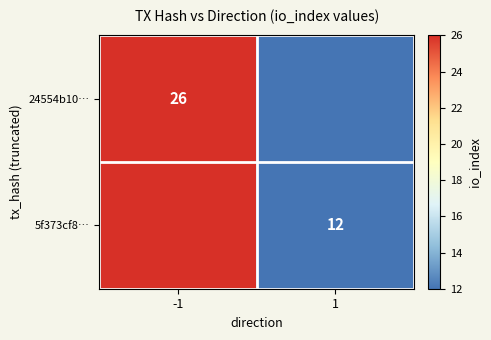

What is the maximum value shown in the chart?

26